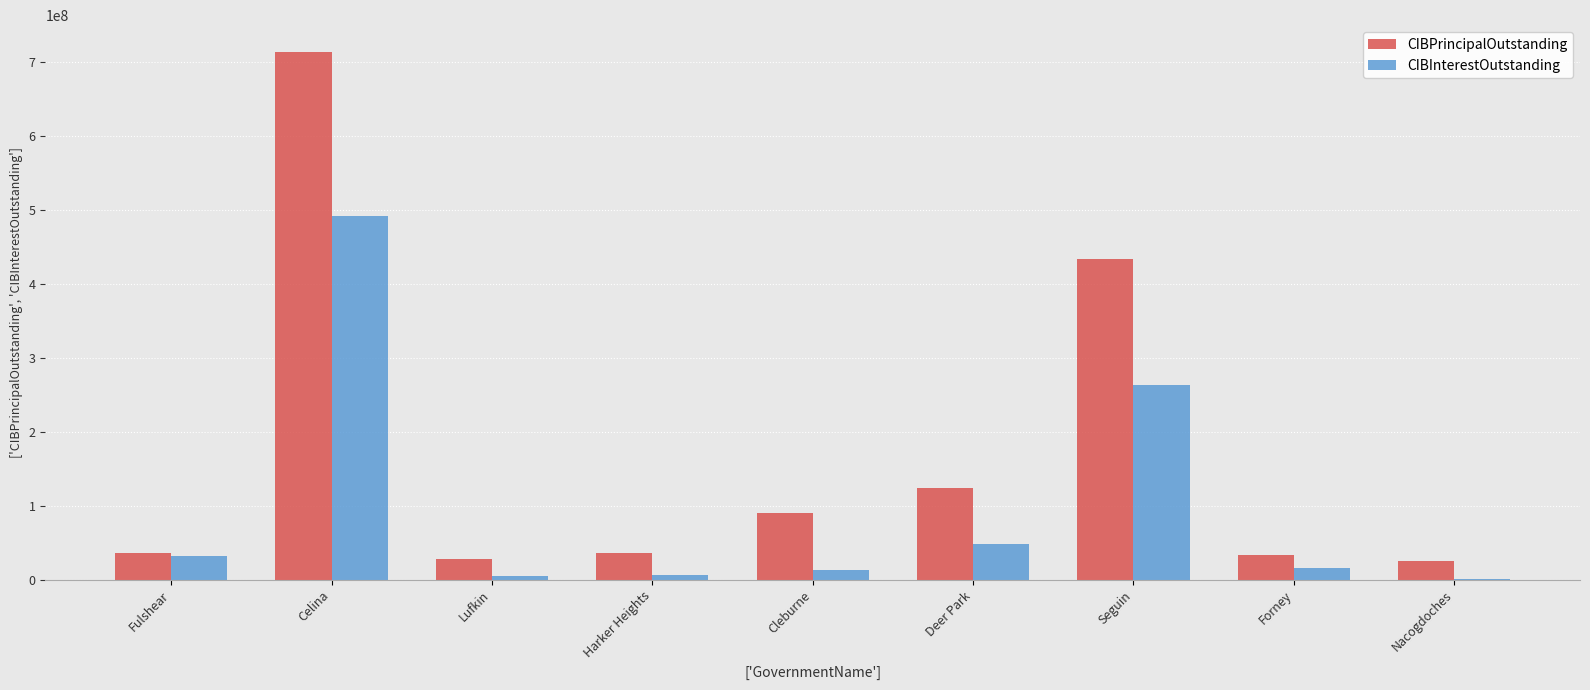

Which category has the highest value across all series?

Celina